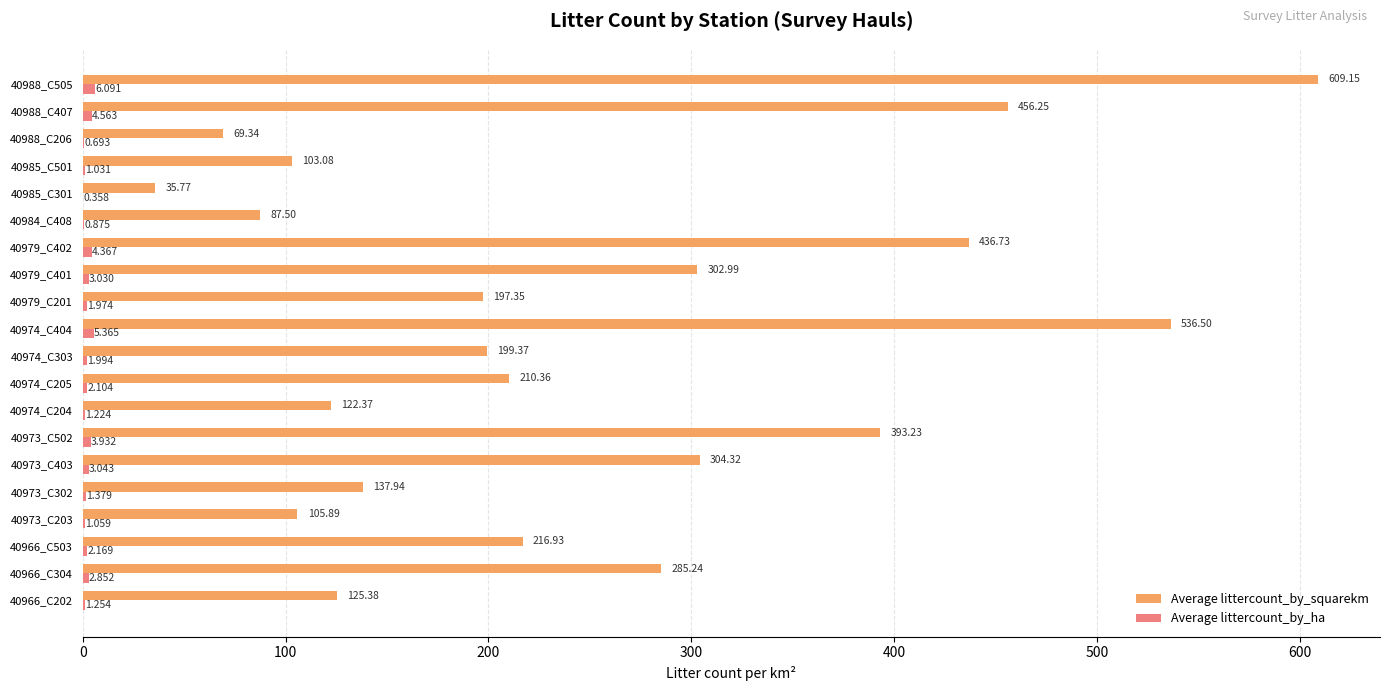

Which series has the largest total across all categories?

Average littercount_by_squarekm